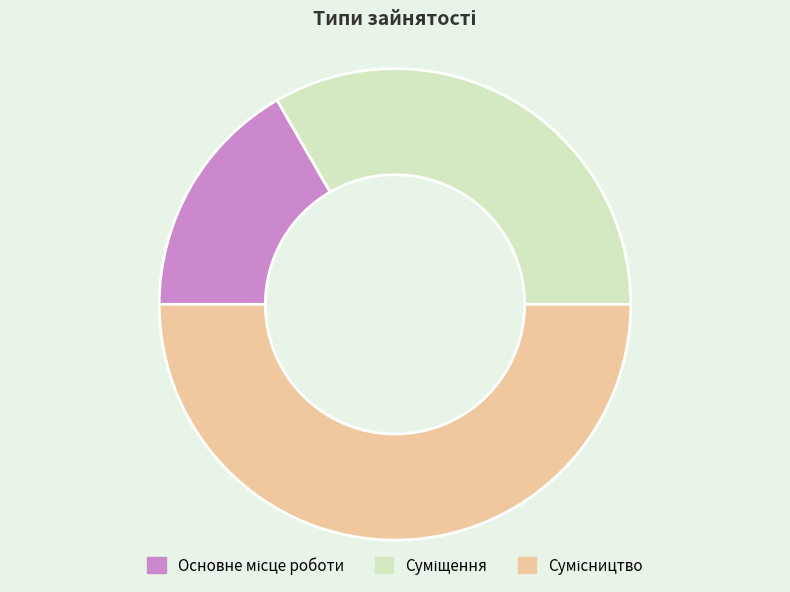

What is the change in value from Суміщення to Сумісництво?

+1